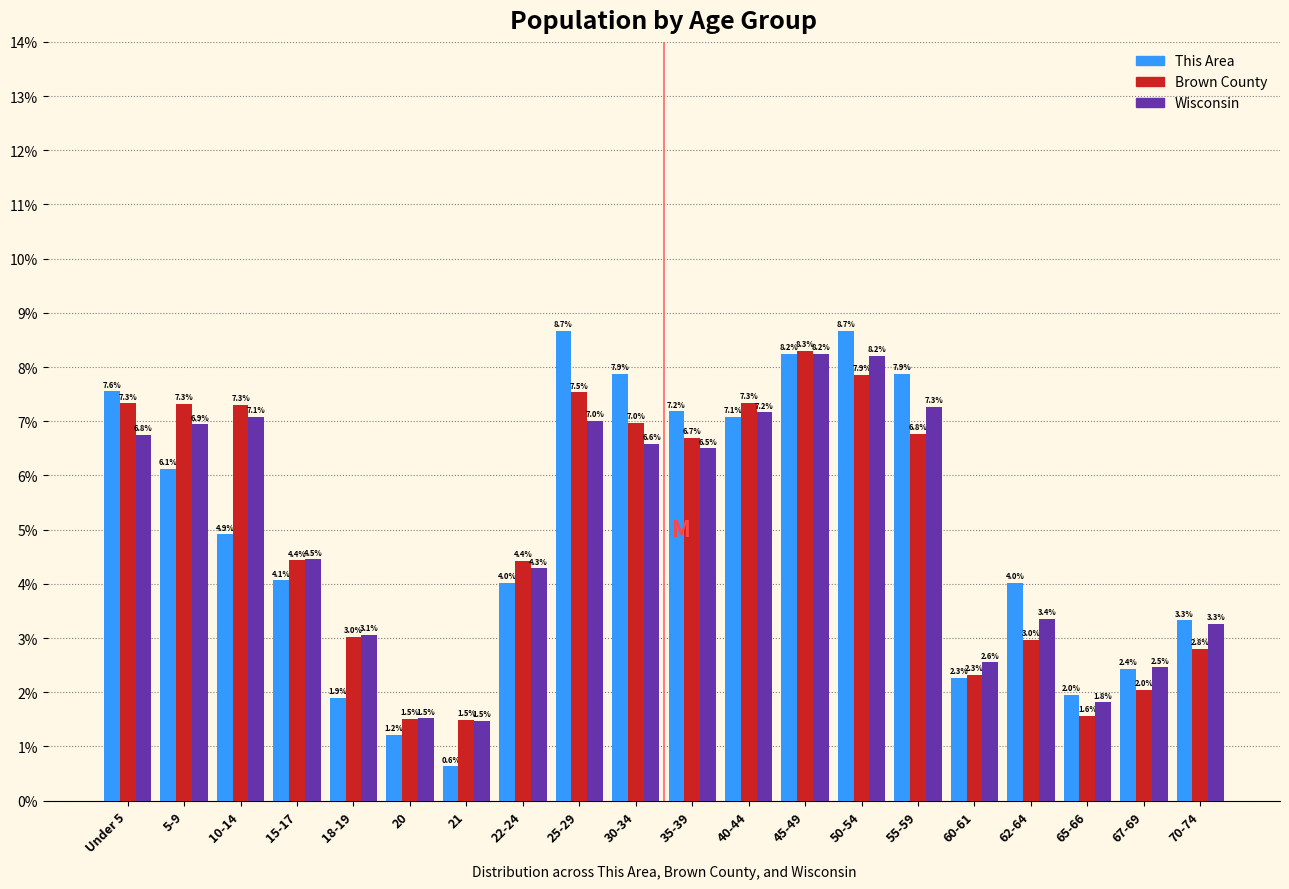

Reading left to right, what are all the values shown in this chart?

This Area: 7.6	6.1	4.9	4.1	1.9	1.2	0.6	4.0	8.7	7.9	7.2	7.1	8.2	8.7	7.9	2.3	4.0	2.0	2.4	3.3
Brown County: 7.3	7.3	7.3	4.4	3.0	1.5	1.5	4.4	7.5	7.0	6.7	7.3	8.3	7.9	6.8	2.3	3.0	1.6	2.0	2.8
Wisconsin: 6.8	6.9	7.1	4.5	3.1	1.5	1.5	4.3	7.0	6.6	6.5	7.2	8.2	8.2	7.3	2.6	3.4	1.8	2.5	3.3